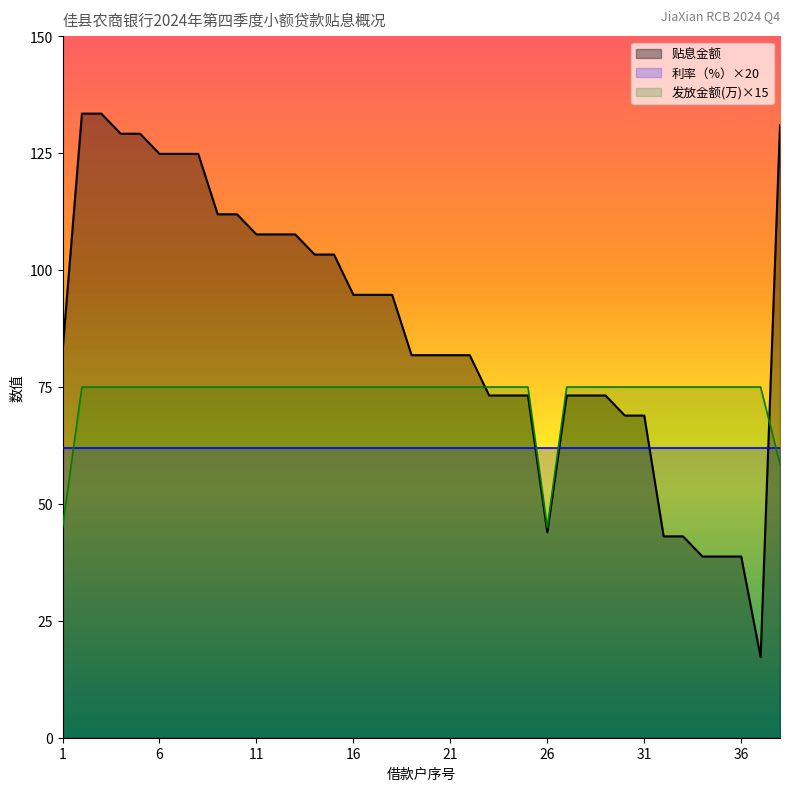

True or false: 贴息金额 has more than 2 points higher than both neighbors.

False